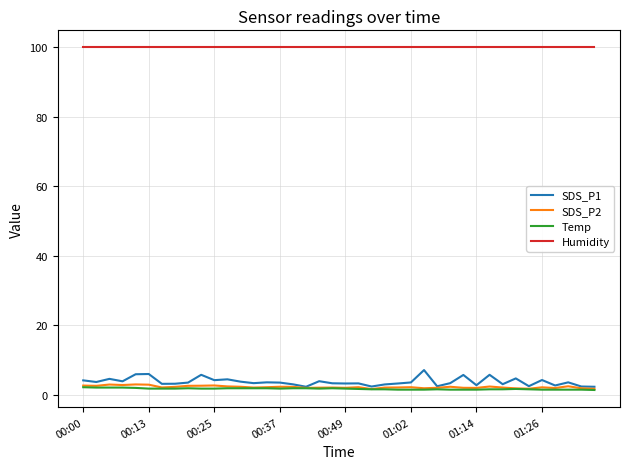

Which series has the widest spread of values?

SDS_P1